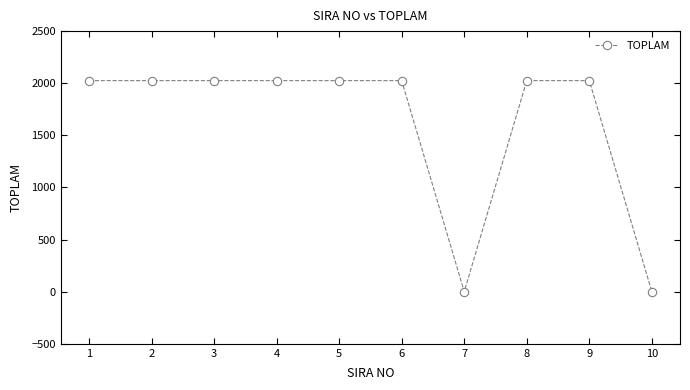

What is the sum of all values?

16200